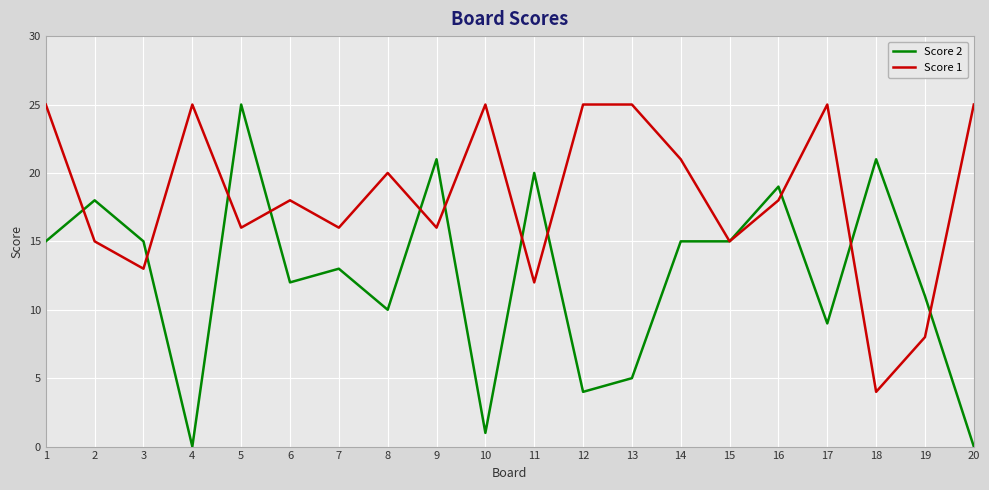

Reading left to right, what are all the values shown in this chart?

Score 2: 15	18	15	0	25	12	13	10	21	1	20	4	5	15	15	19	9	21	11	0
Score 1: 25	15	13	25	16	18	16	20	16	25	12	25	25	21	15	18	25	4	8	25